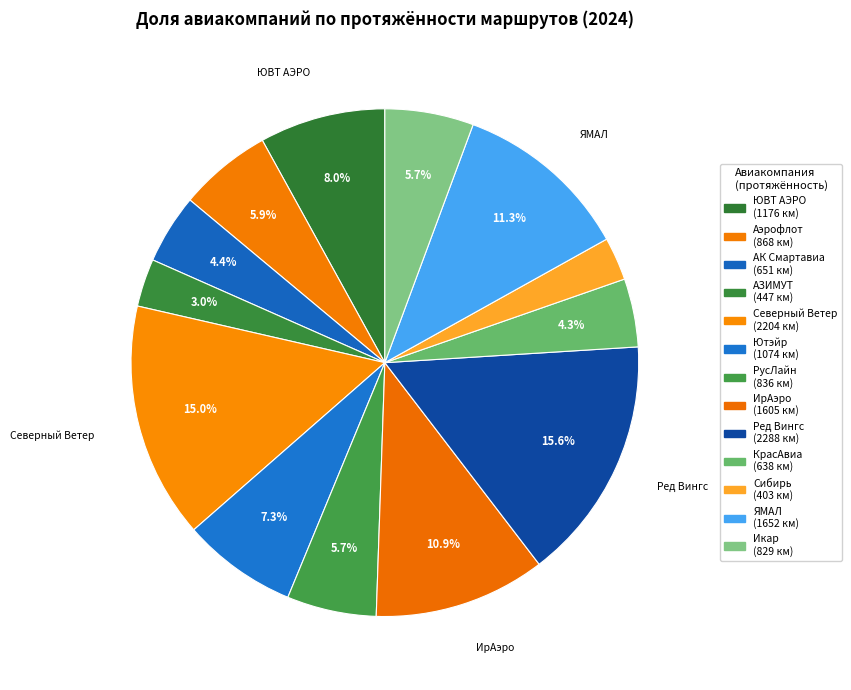

How many segments does this pie chart have?

13